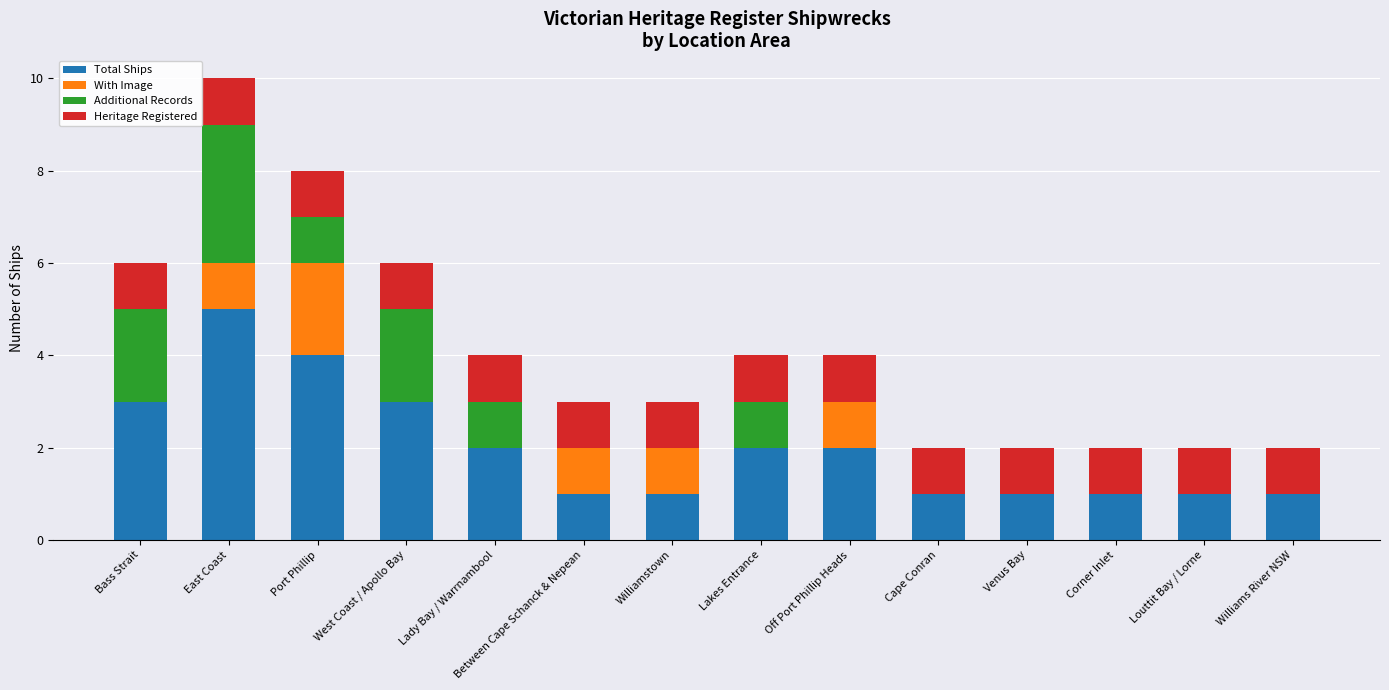

Which category has the highest value in the Total Ships series?

East Coast